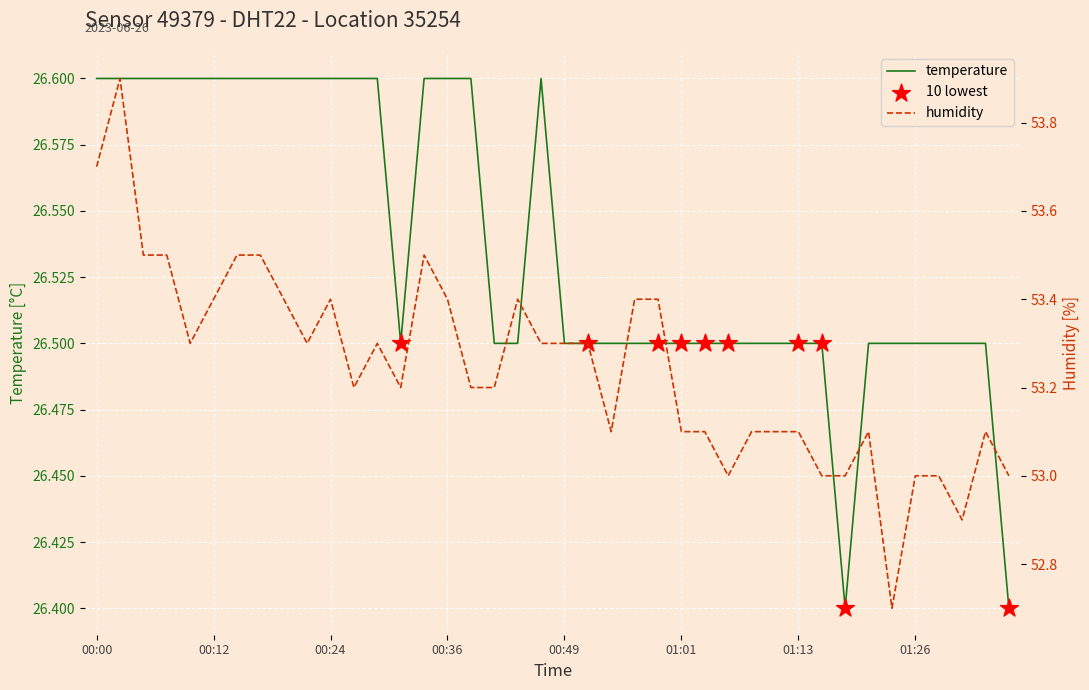

What is the total value across all series at 01:06?

79.5